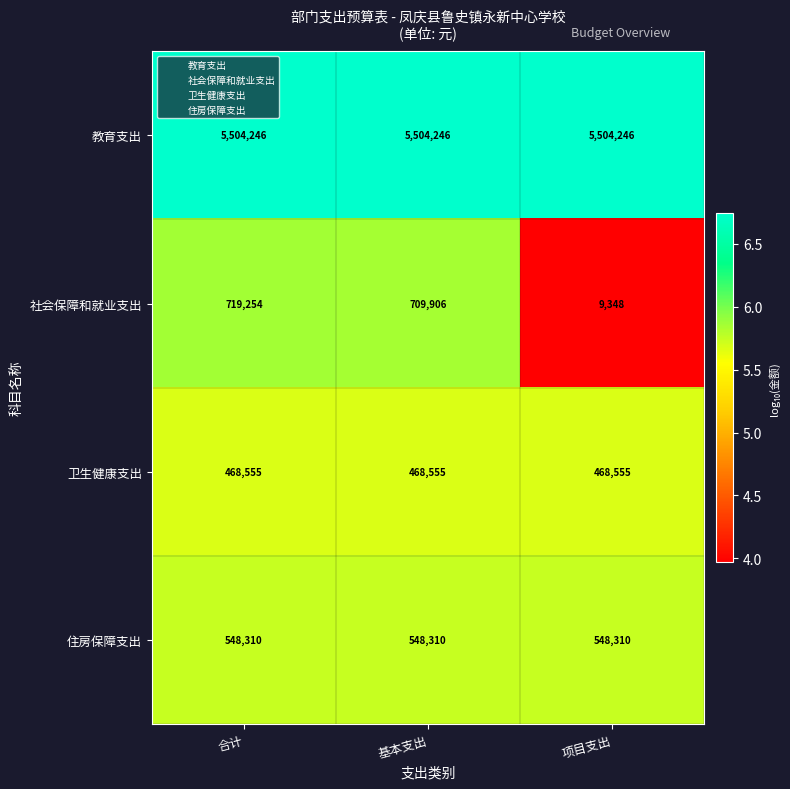

Rank the series at 项目支出 from lowest to highest value.

社会保障和就业支出, 卫生健康支出, 住房保障支出, 教育支出